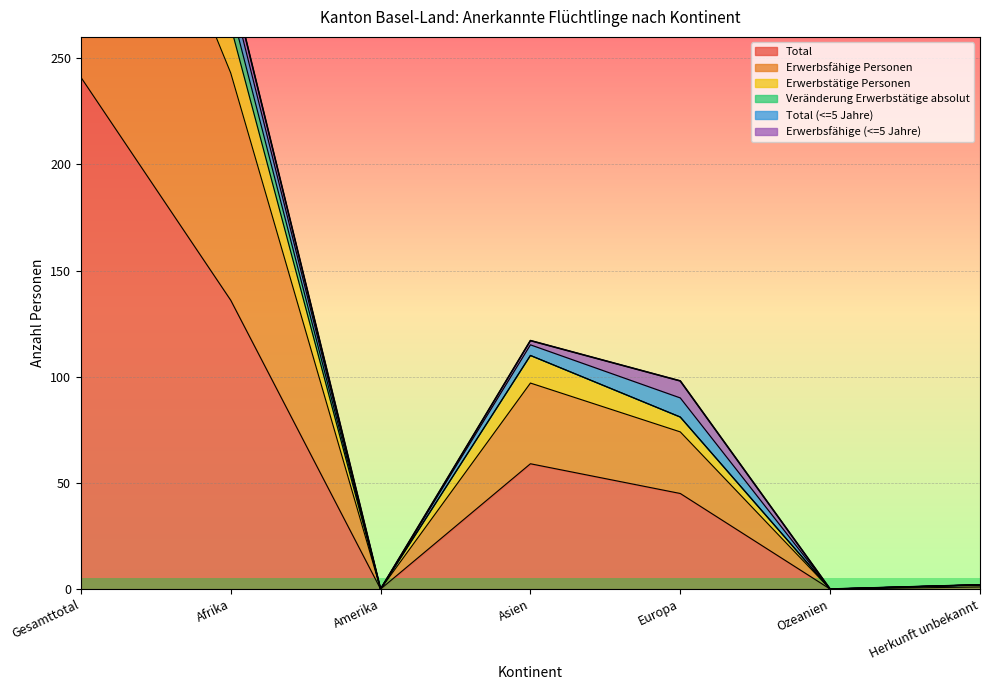

True or false: Total and Erwerbstätige Personen intersect in this chart.

False